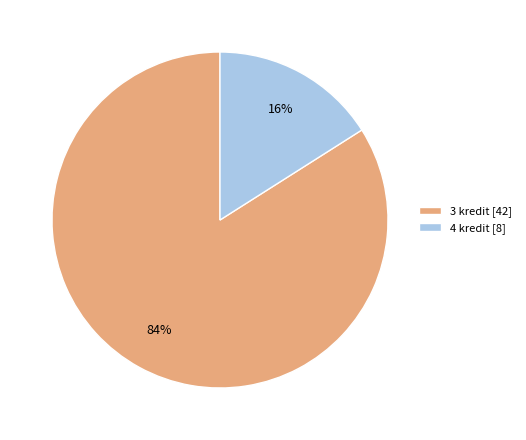

How many slices are in this pie chart?

2